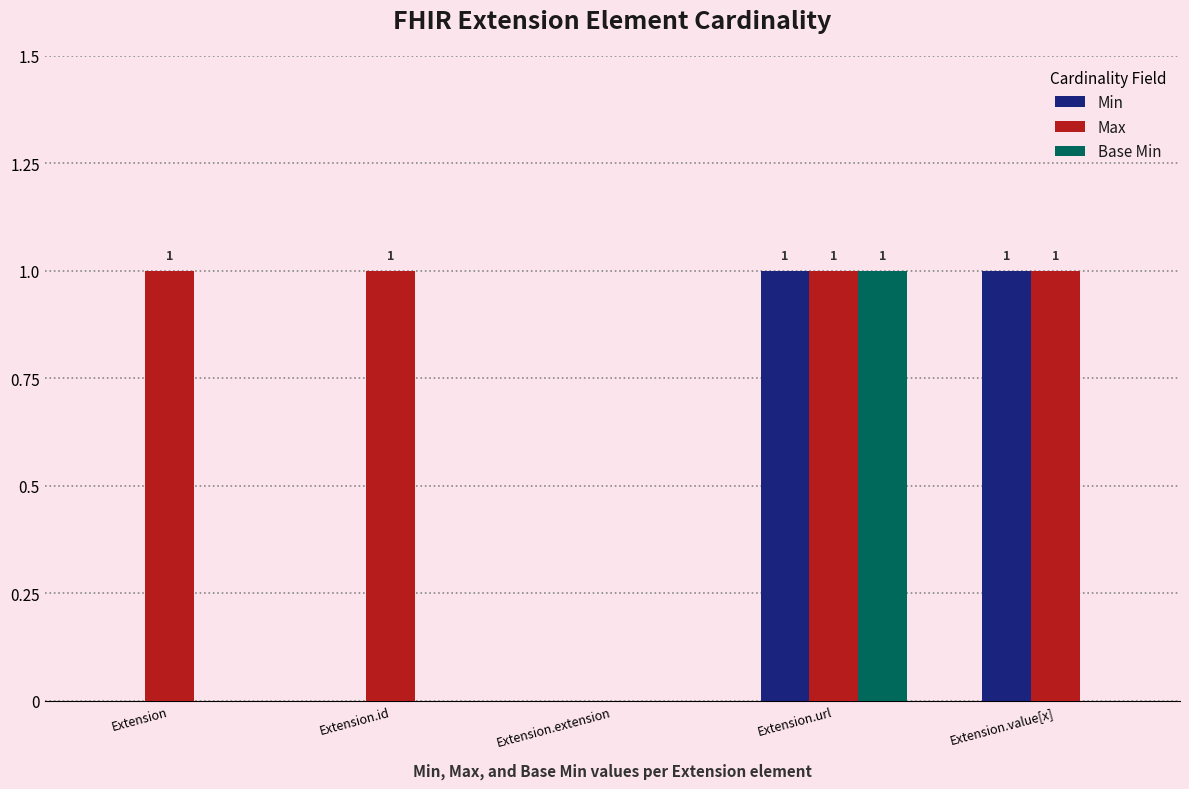

Reading right to left, extract all data points from this chart.

Min: 1	1	0	0	0
Max: 1	1	0	1	1
Base Min: 0	1	0	0	0